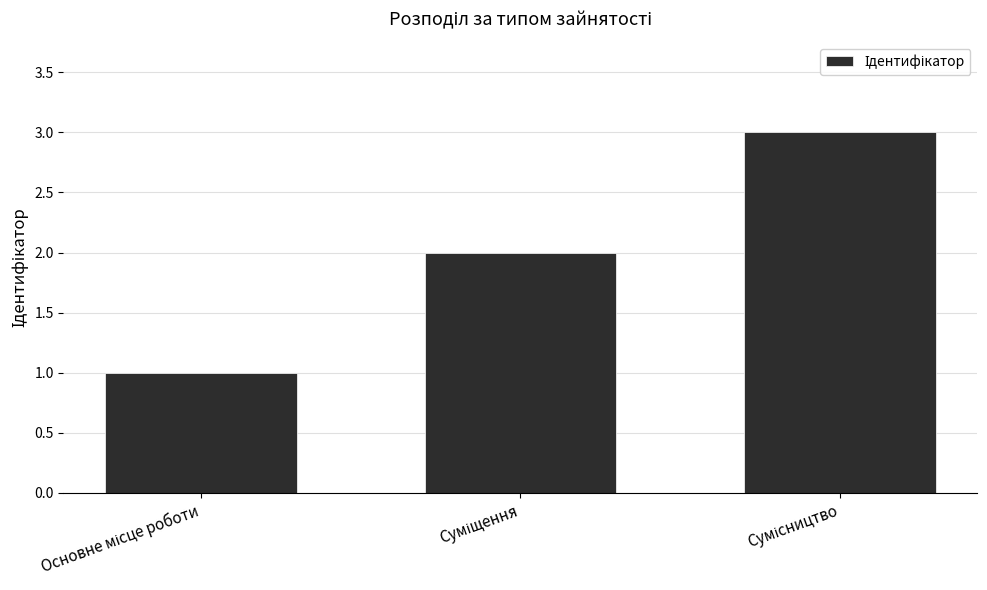

How many values are between 1 and 3?

3